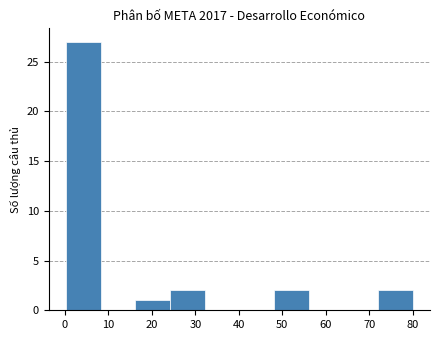

Reading left to right, transcribe this chart: for each bar, give the range it covers on the x-axis and its height. Neither the bar edges nor the heights are printed on the chart, so give them approximately, as read against the axes.

0 to 8: 27
8 to 16: 0
16 to 24: 1
24 to 32: 2
32 to 40: 0
40 to 48: 0
48 to 56: 2
56 to 64: 0
64 to 72: 0
72 to 80: 2